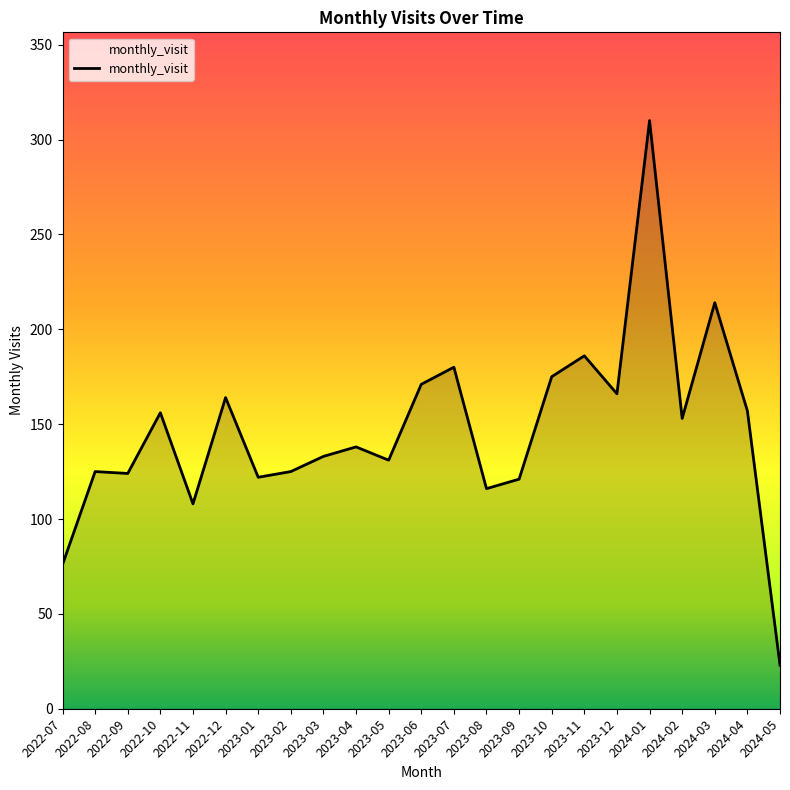

What is the smallest value displayed?

23